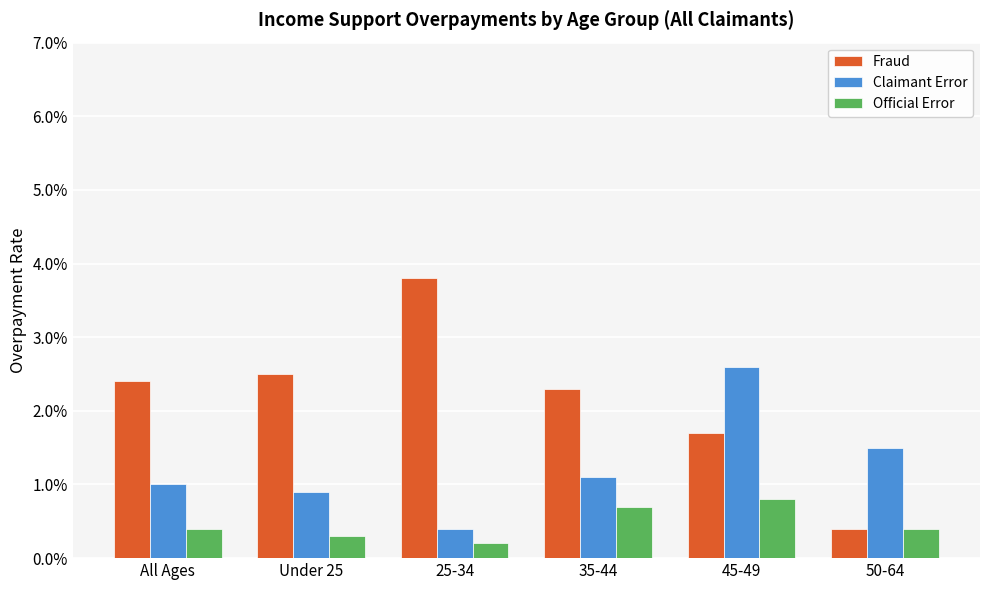

Are the bars horizontal?

No